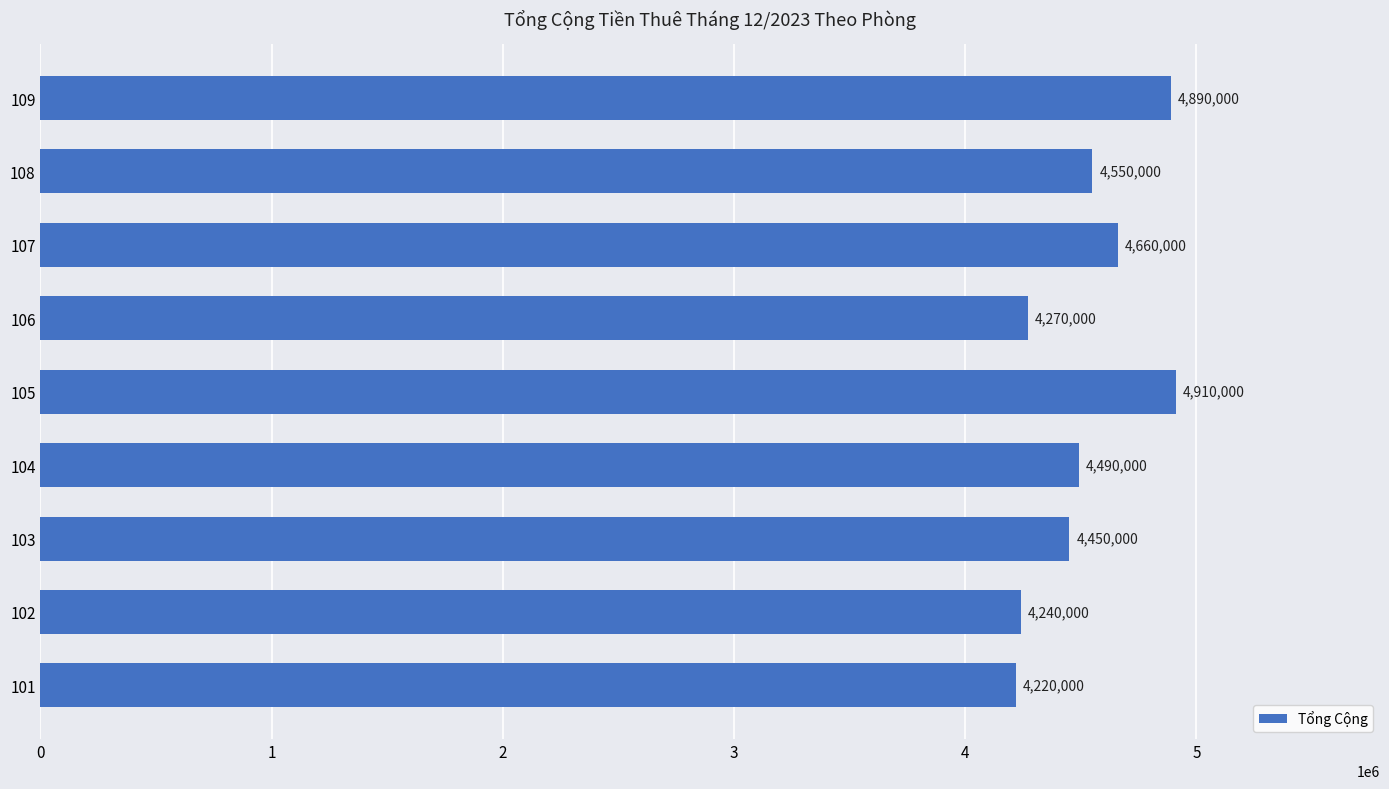

What is the sum of all values?

40680000